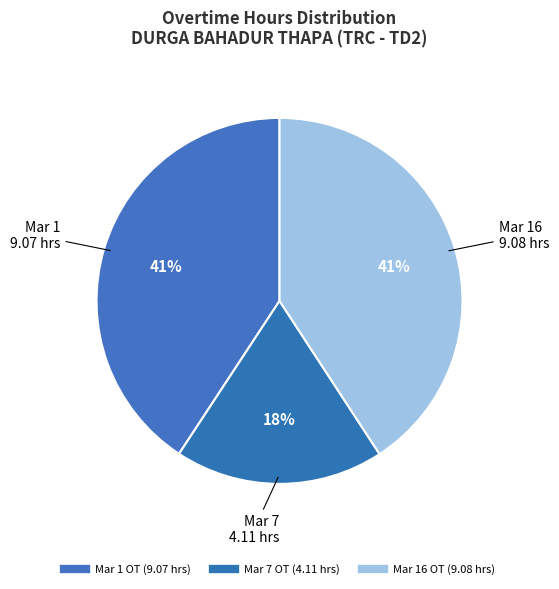

Which slice is the smallest?

Day 7 (Mar 7)